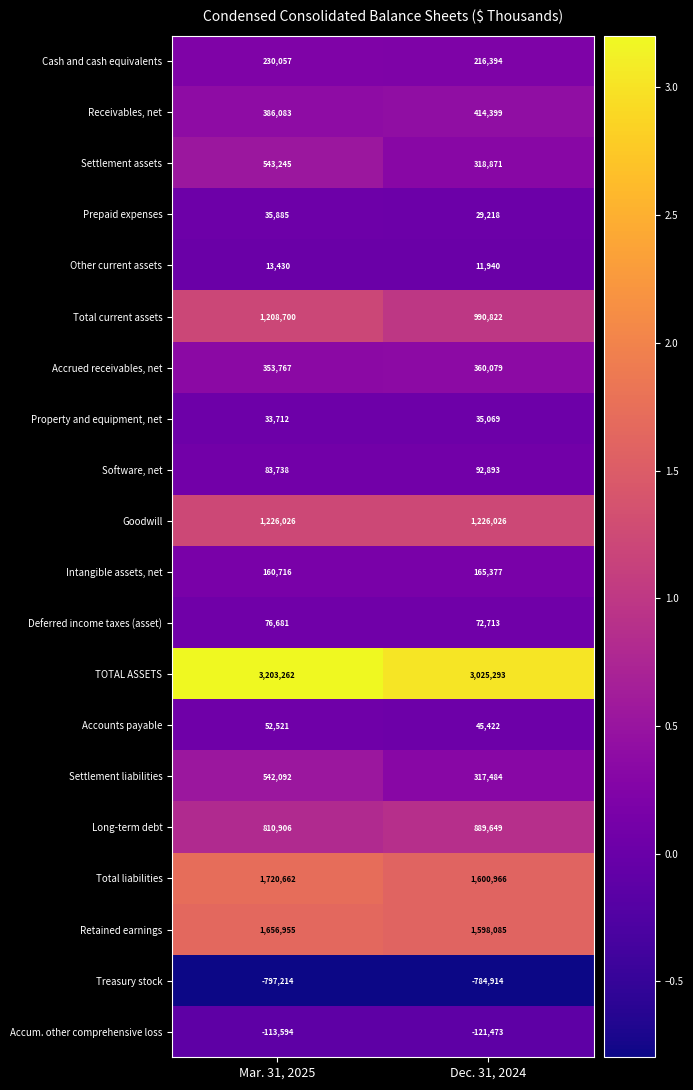

What is the total value across all series at Mar. 31, 2025?

11427630